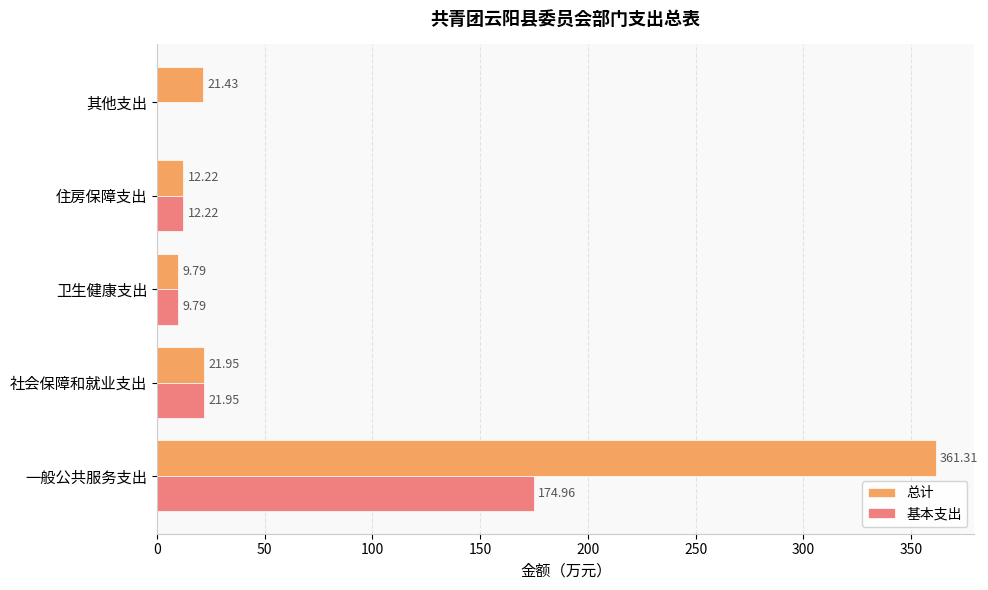

Is the value of 总计 at 卫生健康支出 greater than the value of 基本支出 at 住房保障支出?

No